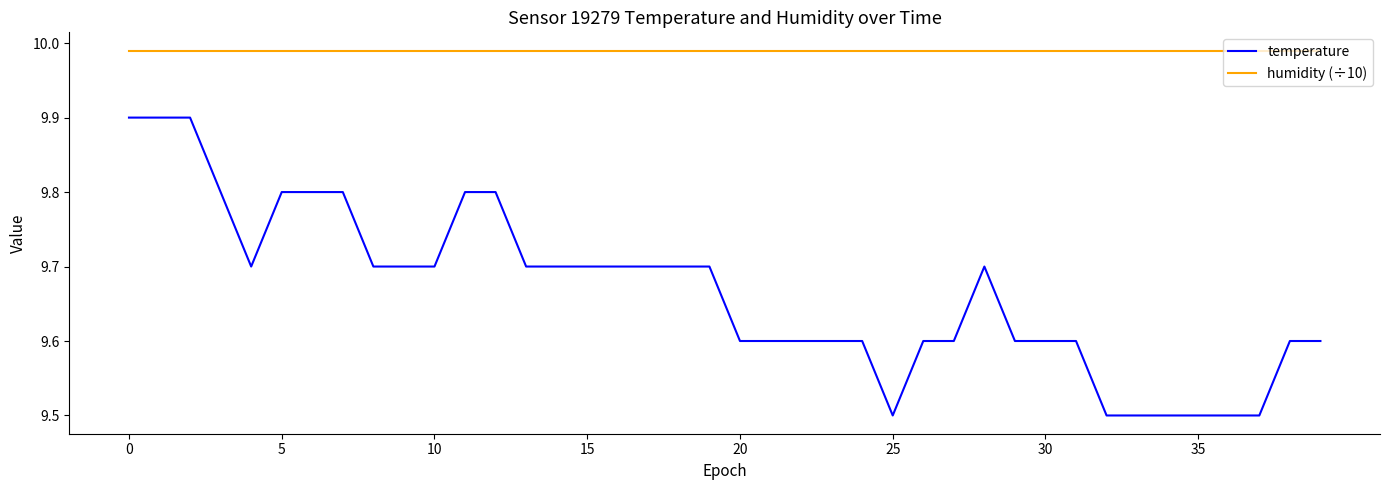

Rank the series by their maximum value, from lowest to highest.

temperature, humidity (÷10)